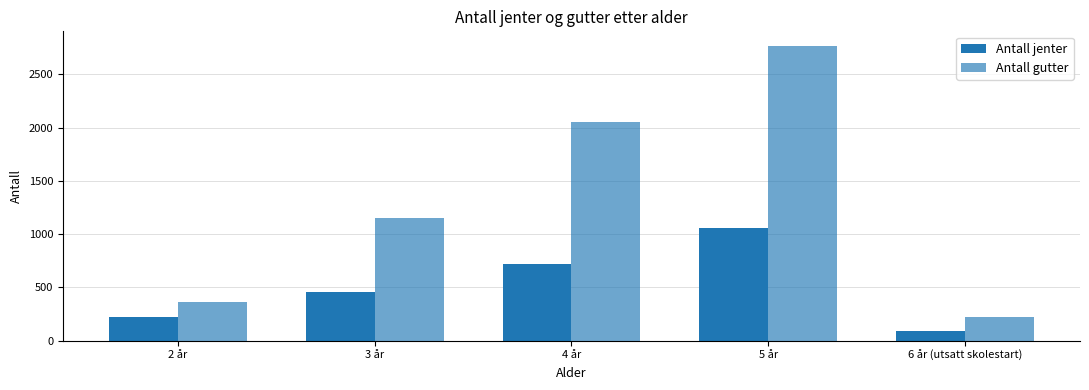

Are the bars horizontal?

No